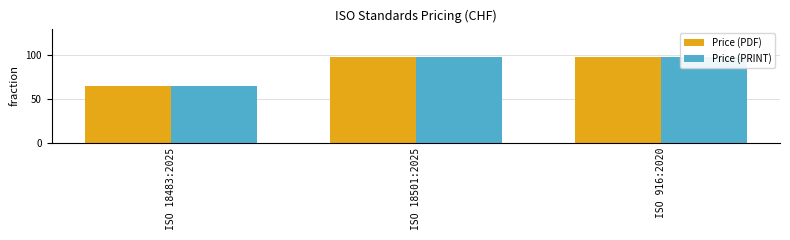

List the series in order of their peak value, lowest first.

Price (PDF), Price (PRINT)